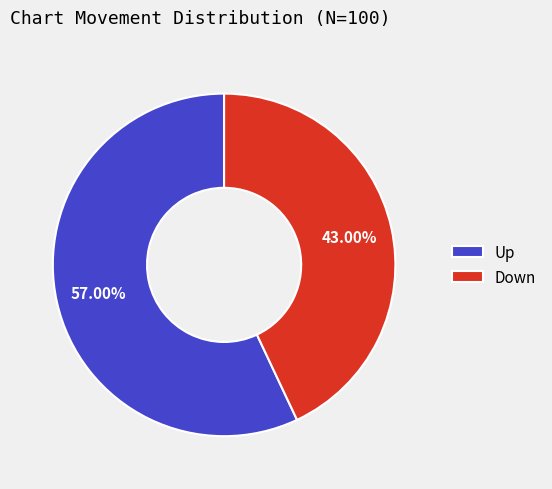

Does Up represent more than half of the total?

Yes